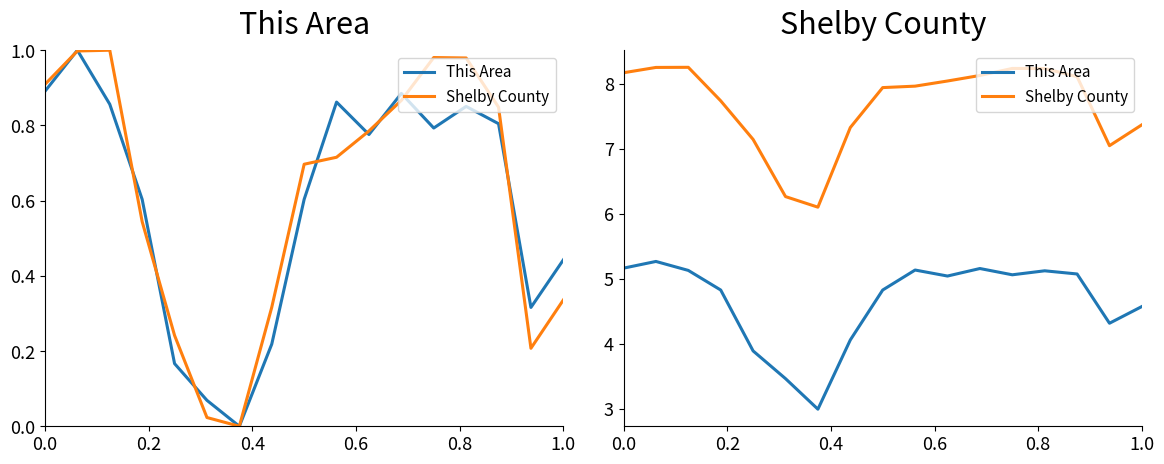

Does the chart display data point markers on the line(s)?

No